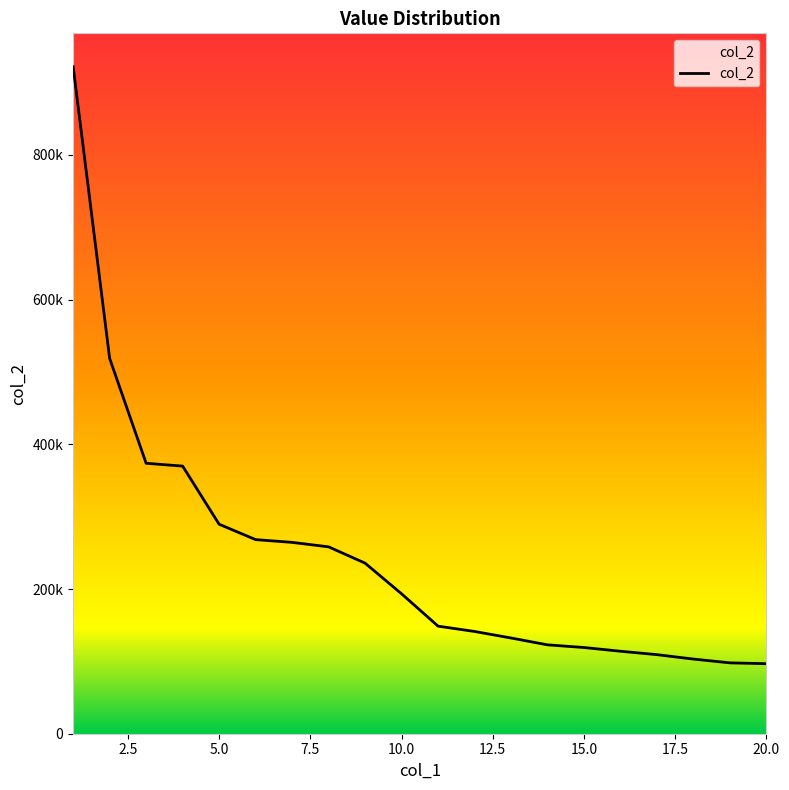

Does the chart display data point markers on the line(s)?

No